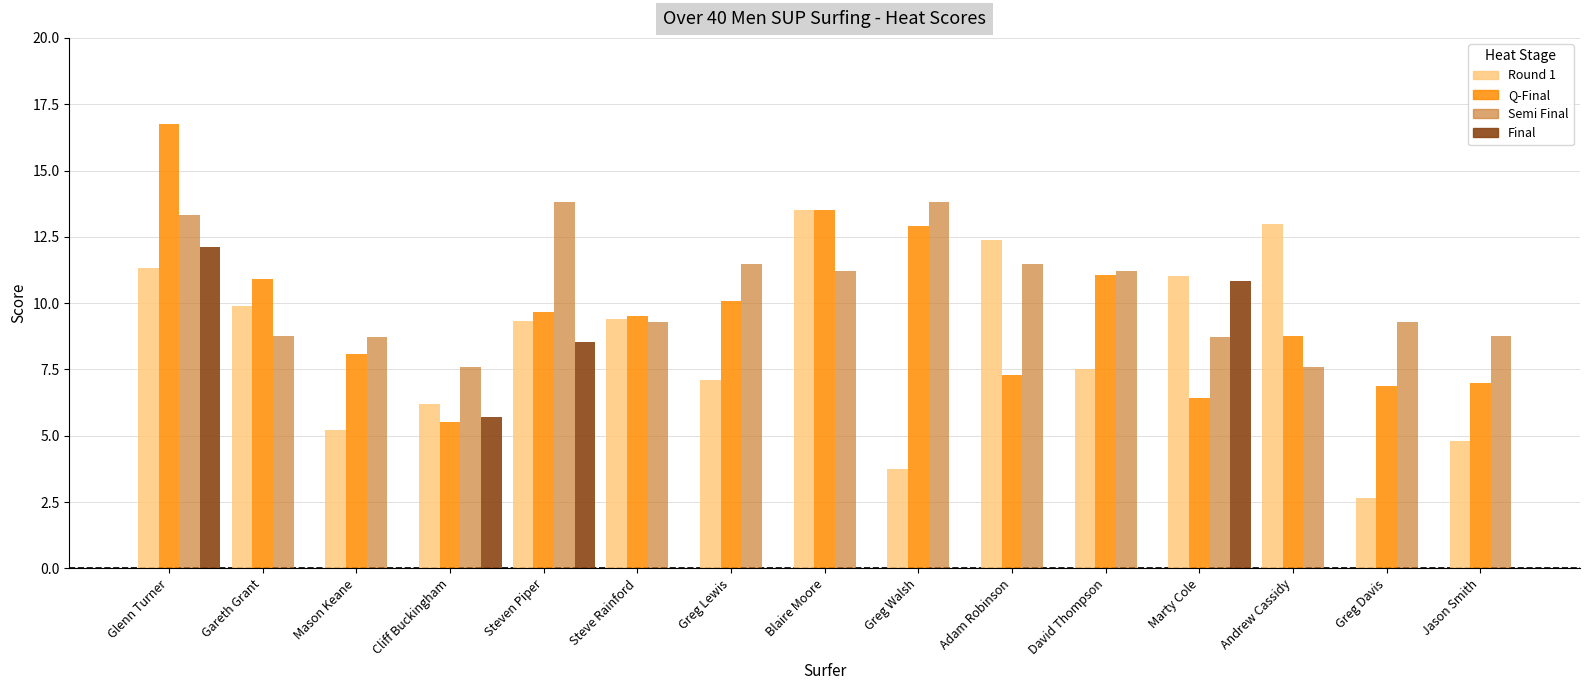

How many values in the Round 1 series are below 9?

7